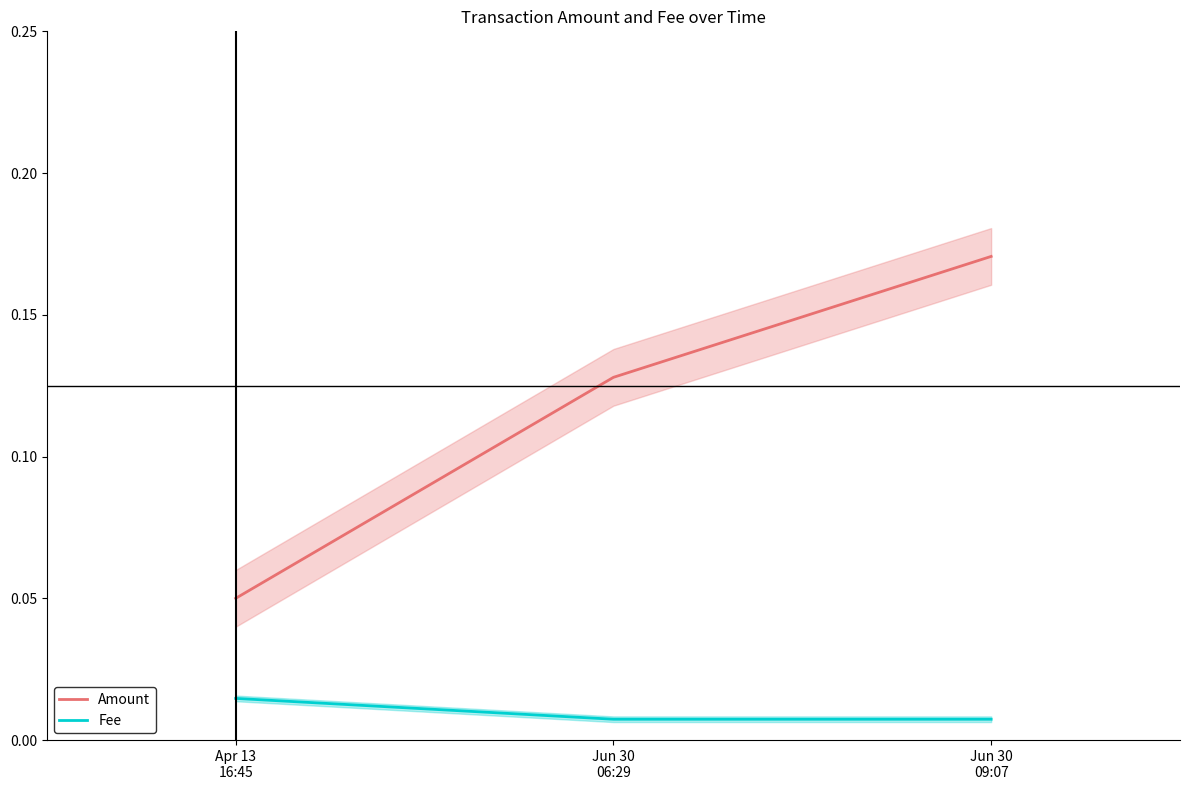

True or false: Fee has a value of 0.0 at Jun 30
09:07.

False